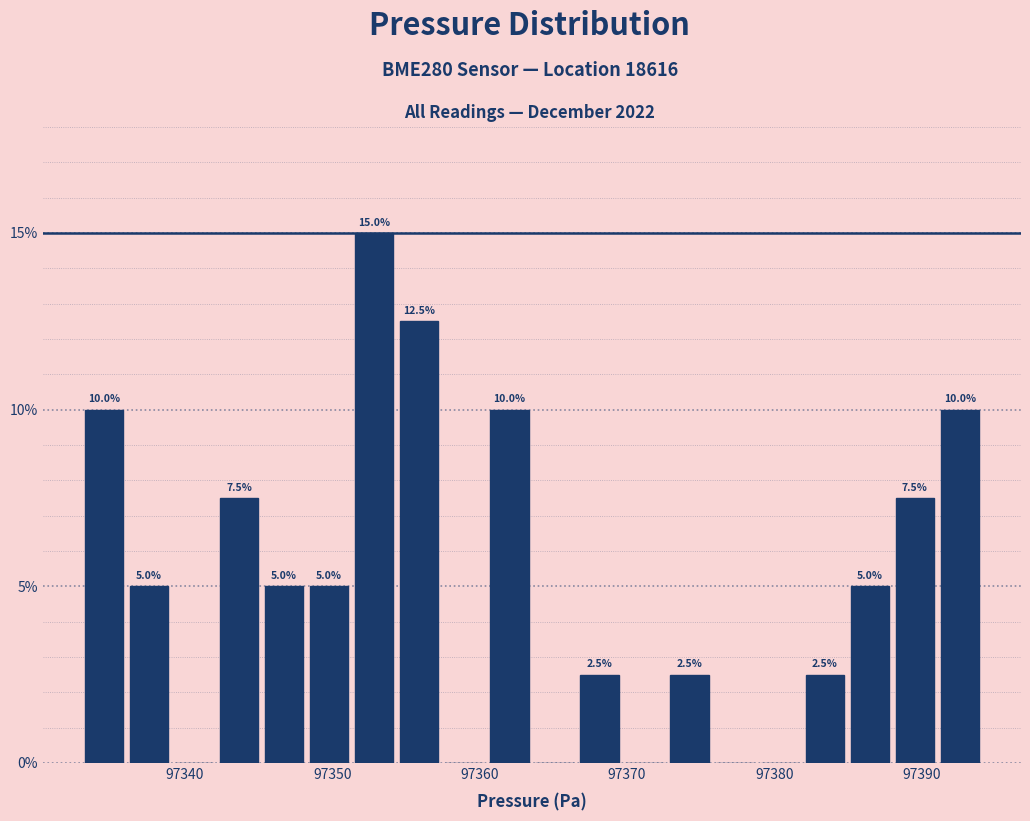

Read against the x-axis, roughly where is the centre of the tallest bar?

97353